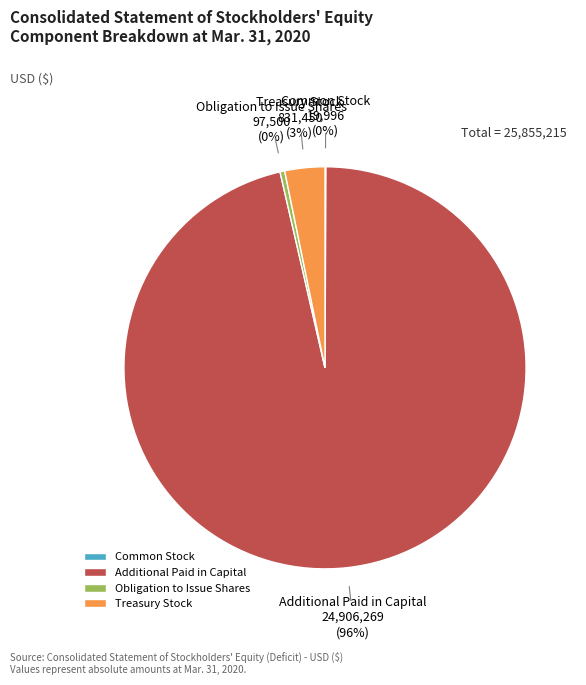

Is there a majority slice in this chart?

Yes